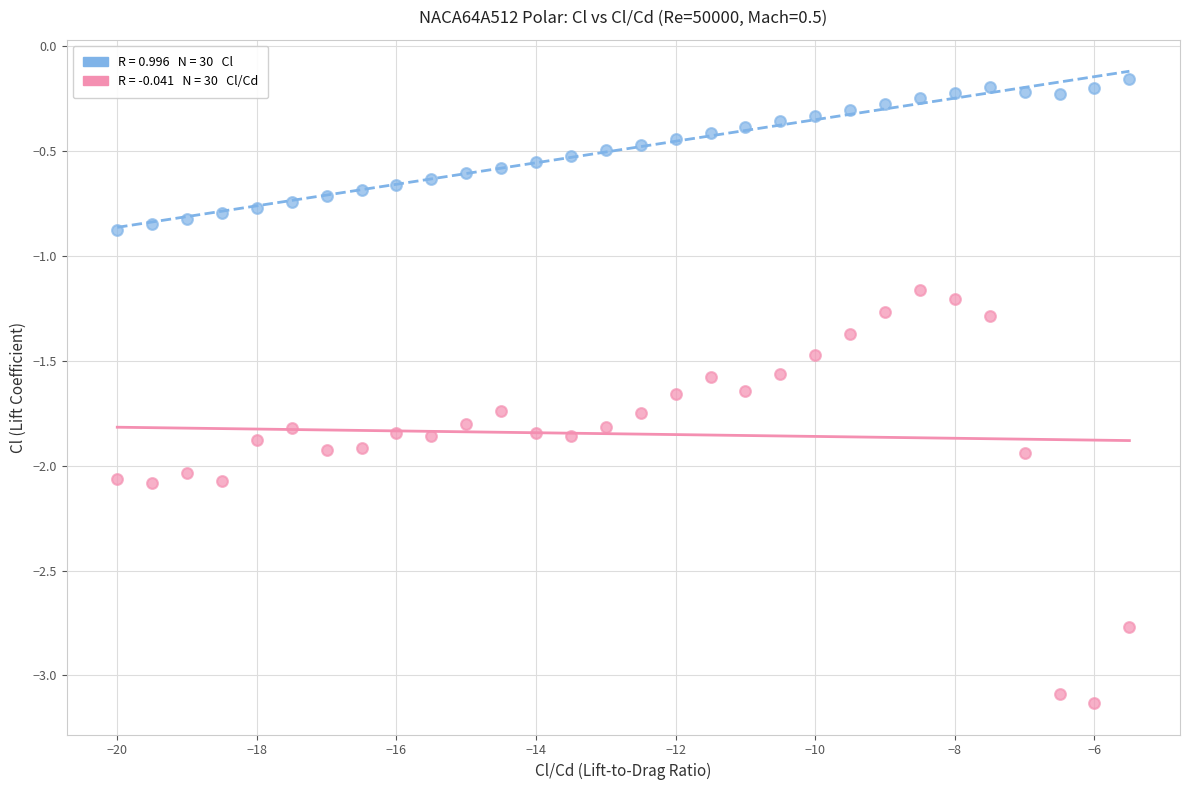

Across all data points, what is the range of Y values (max minus min)?

3.0